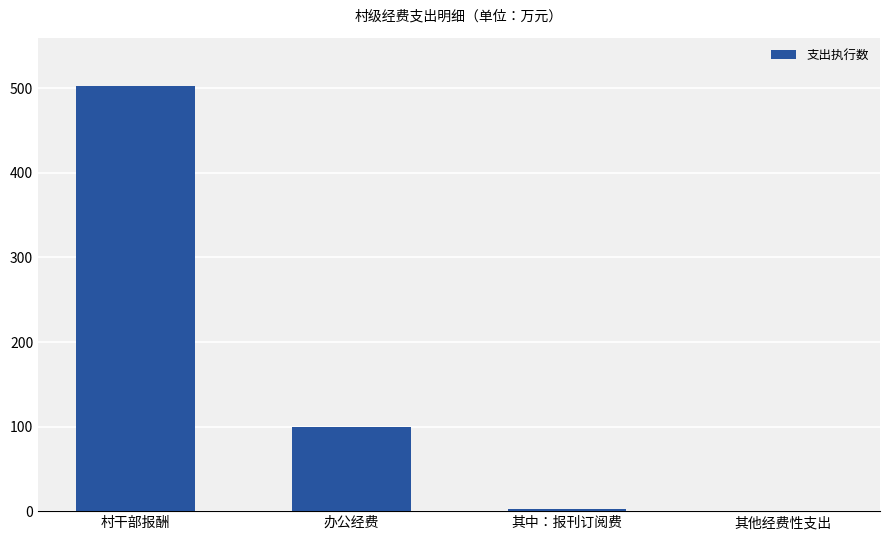

What is the sum of the values at 办公经费 and 其他经费性支出?

100